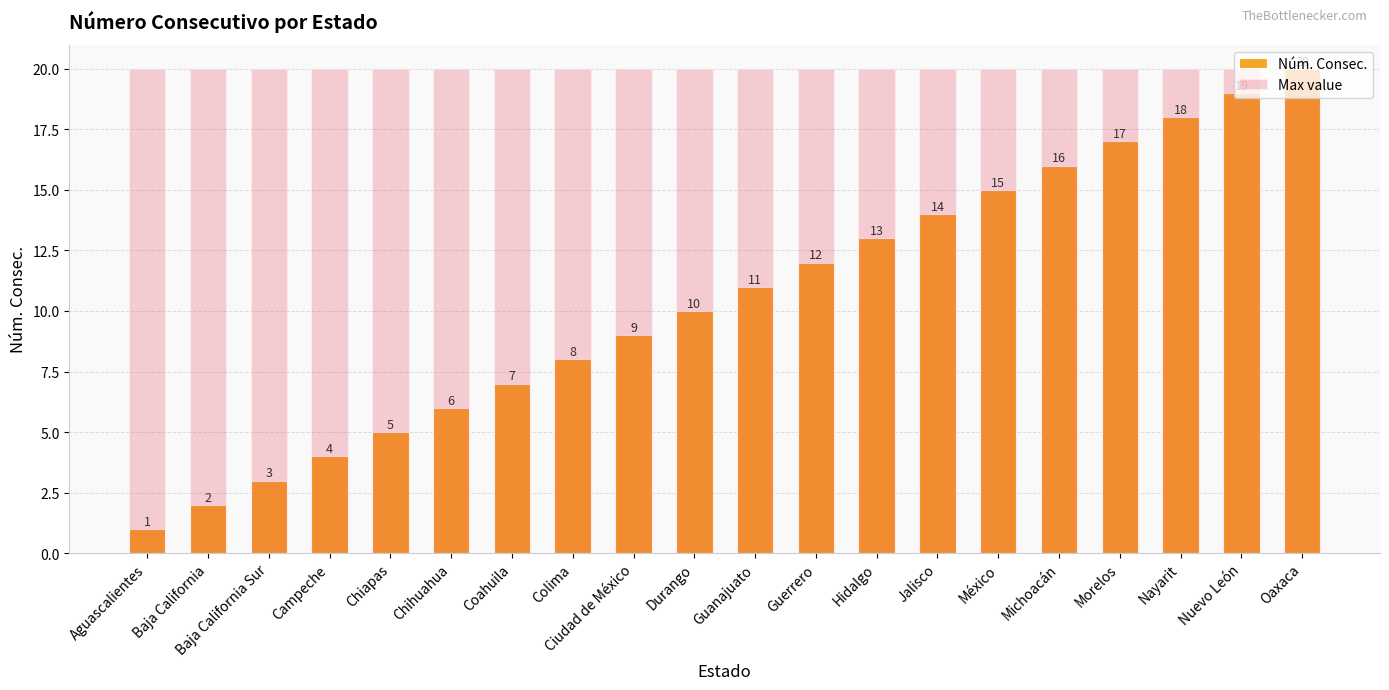

Rank the series by their average value, from highest to lowest.

Max value, Núm. Consec.